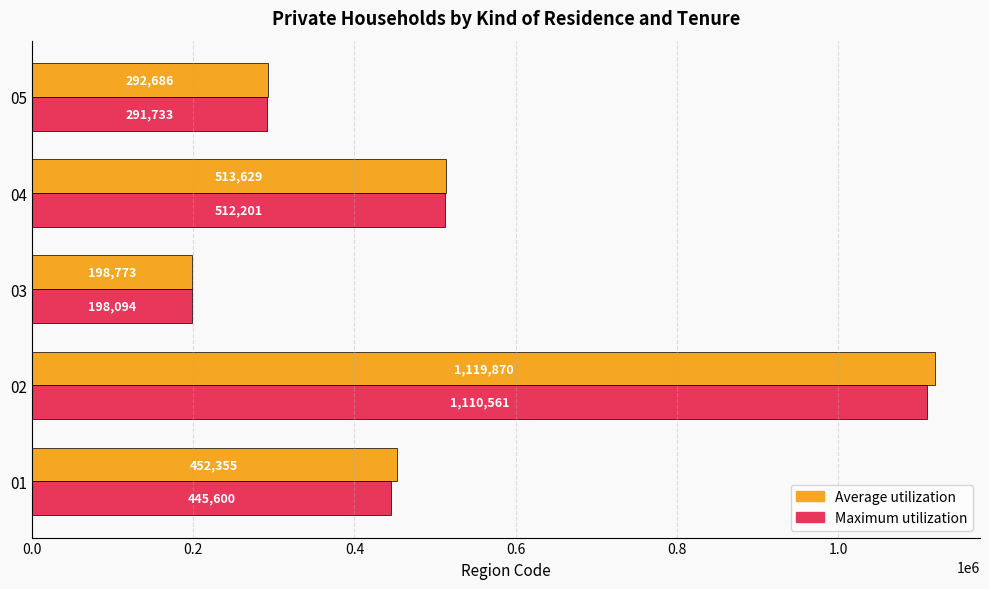

What is the average value of the Maximum utilization series?

511638